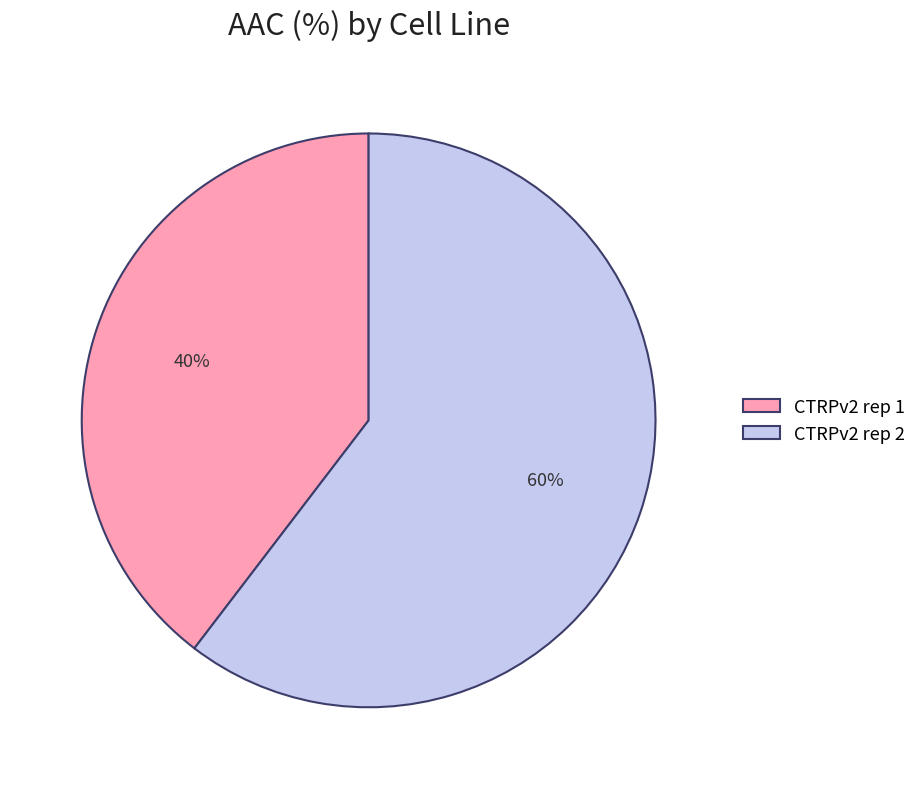

To the nearest percent, what is the average slice percentage?

50%